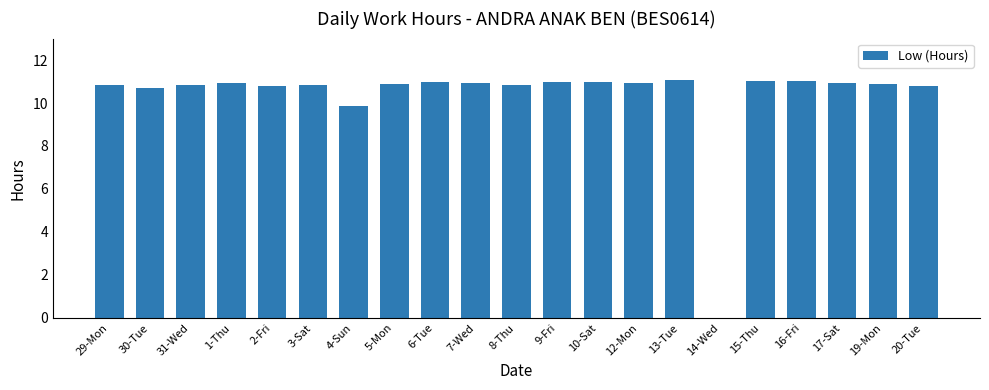

Where is the data nearest to the value 5?

4-Sun